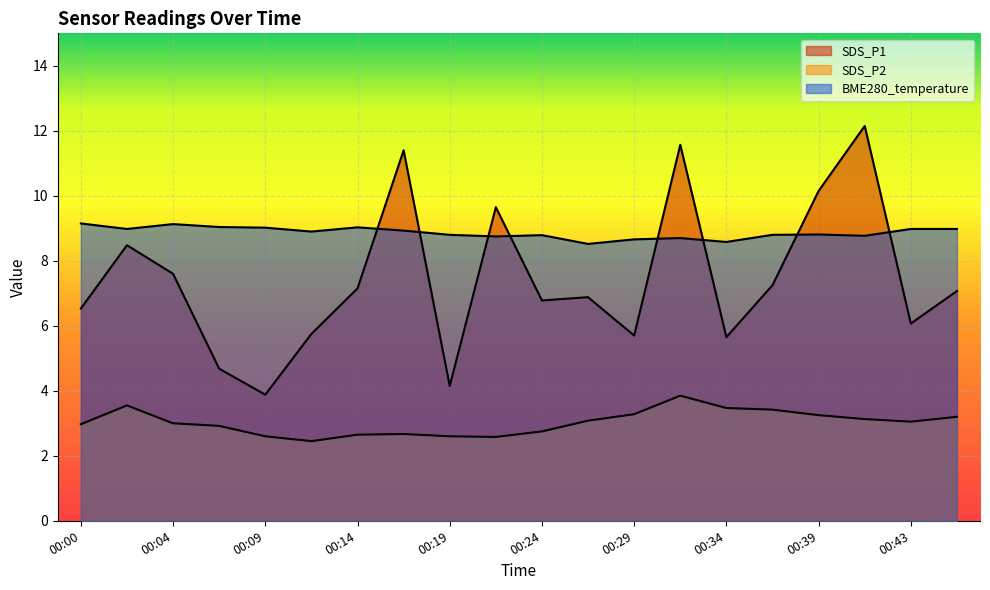

Rank the series at 00:04 from lowest to highest value.

SDS_P2, SDS_P1, BME280_temperature